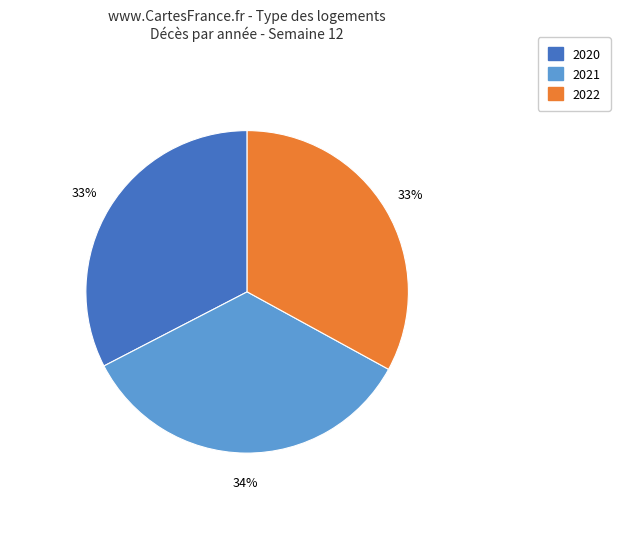

Does any single category account for the majority?

No